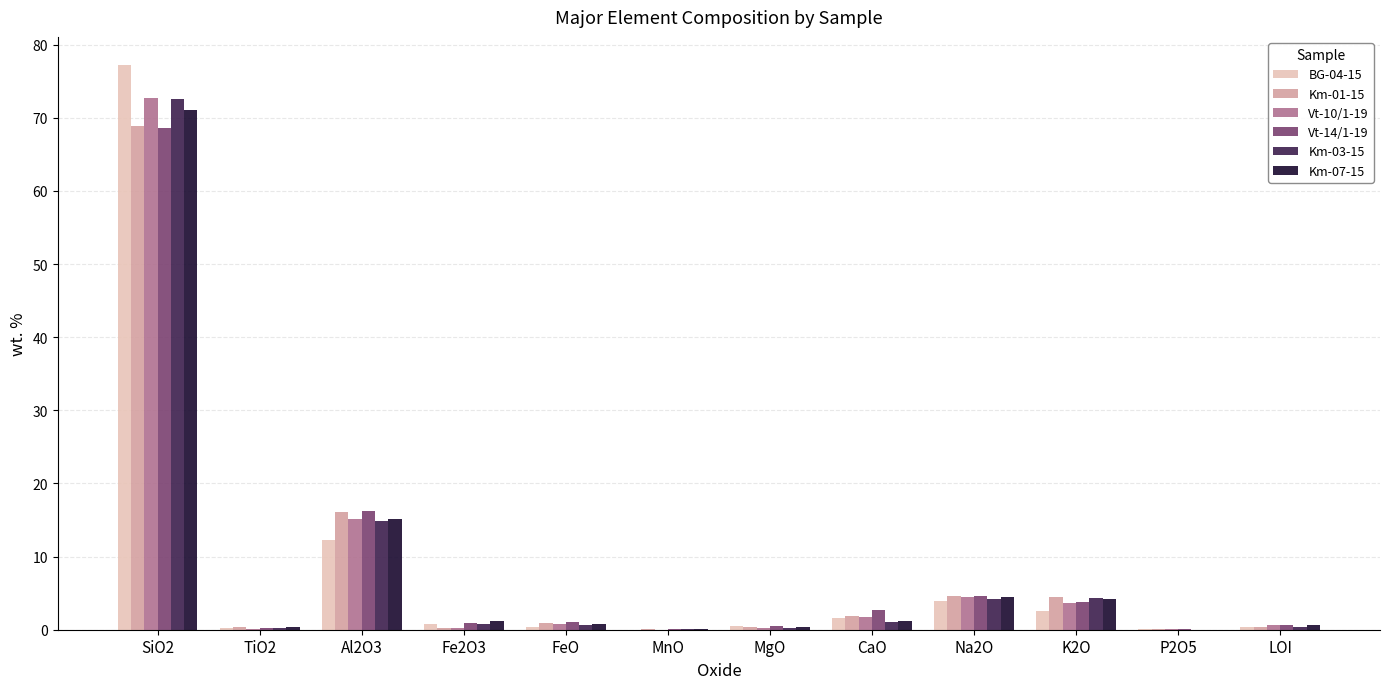

Are the bars grouped side by side (vs. stacked)?

Yes